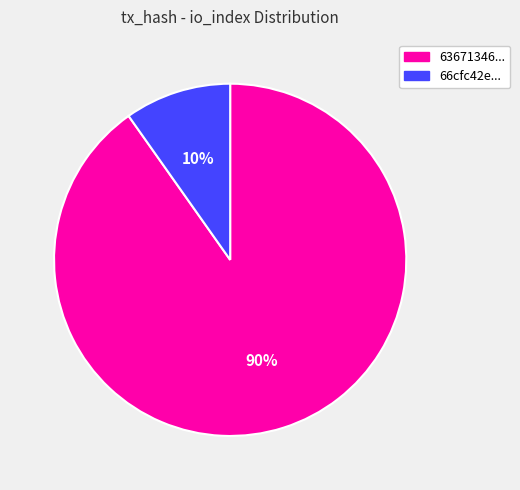

Is it true that 10% is 10% of the pie?

True